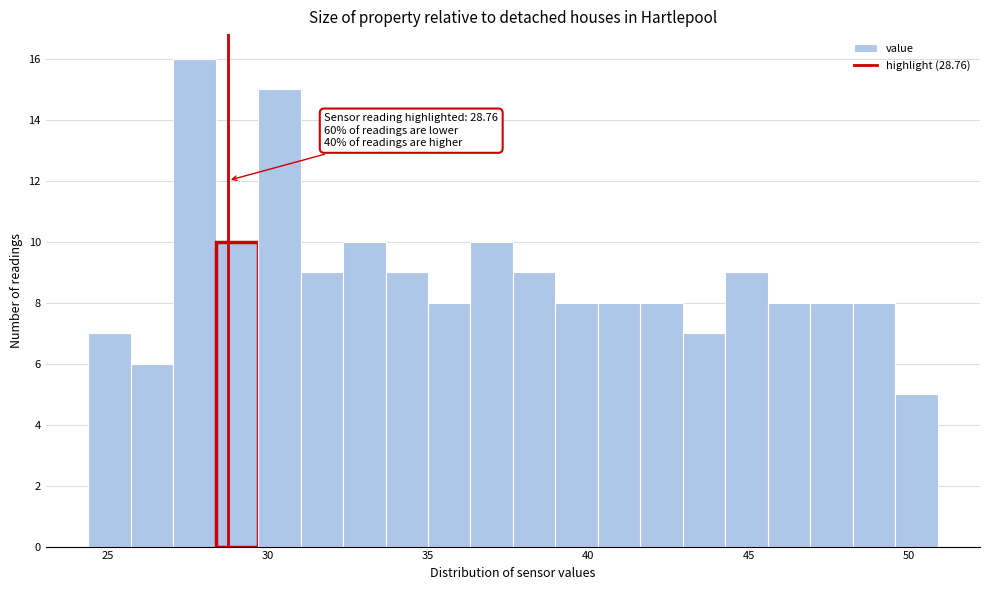

Around what value on the x-axis is the tallest bar? Give the approximate position of its centre, as read against the axis.

27.5